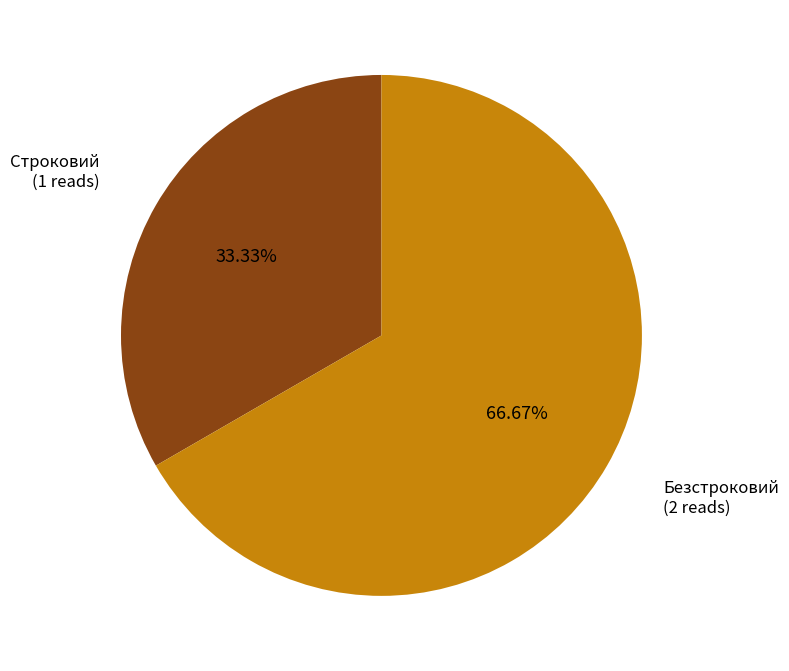

Which has a higher value, Строковий or Безстроковий?

Безстроковий